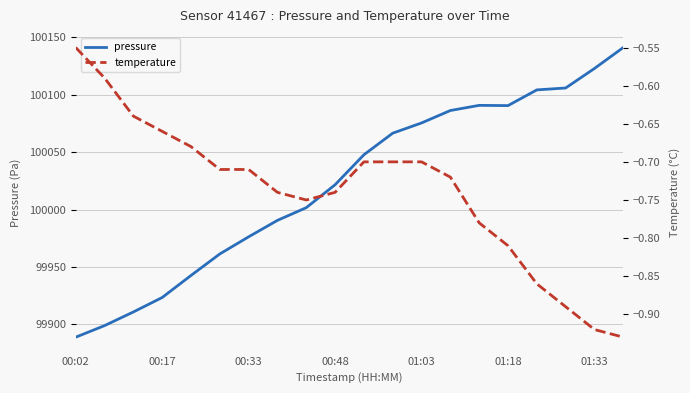

At which label is pressure closest to 100014?

00:48